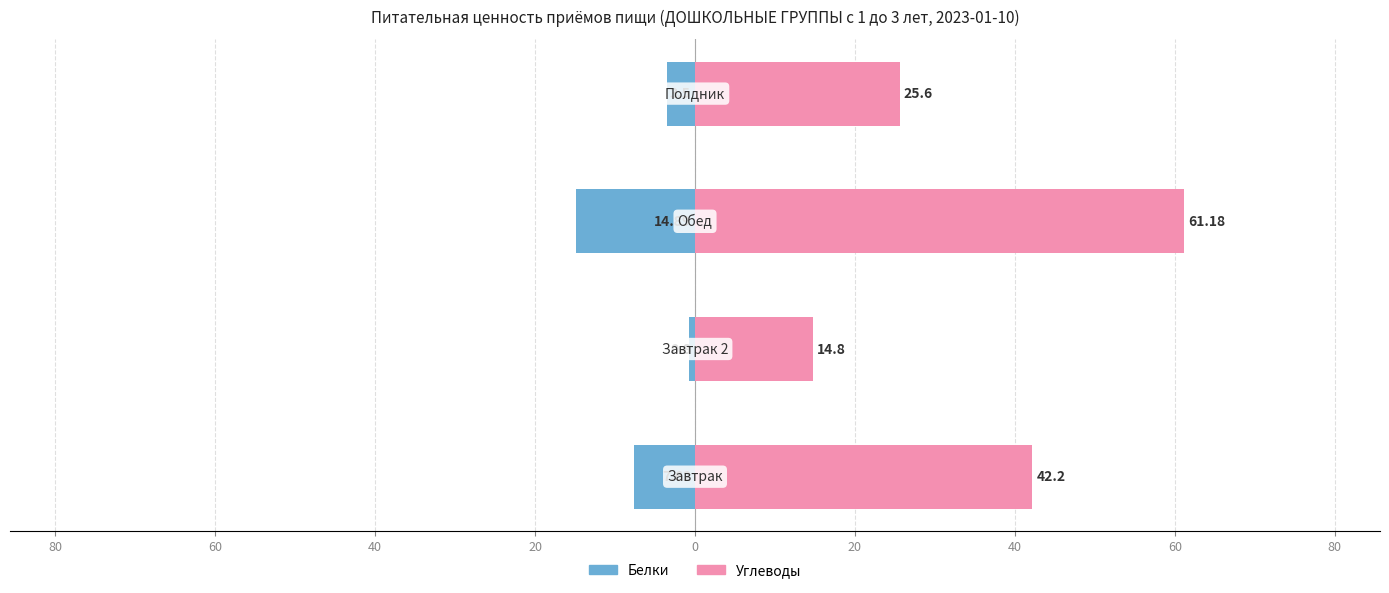

Reading left to right, list all the values displayed in this chart.

Белки: 100=-7.6	80=-0.8	60=-14.9	40=-3.5
Углеводы: 100=42.2	80=14.8	60=61.2	40=25.6